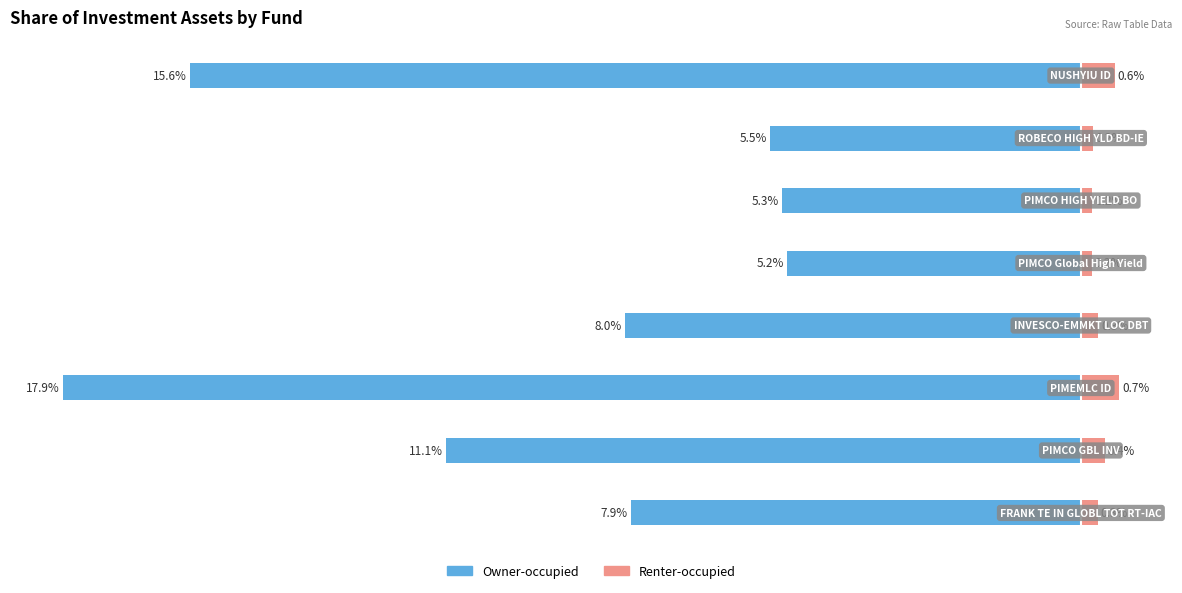

How many values in the Owner-occupied series are below -7?

5